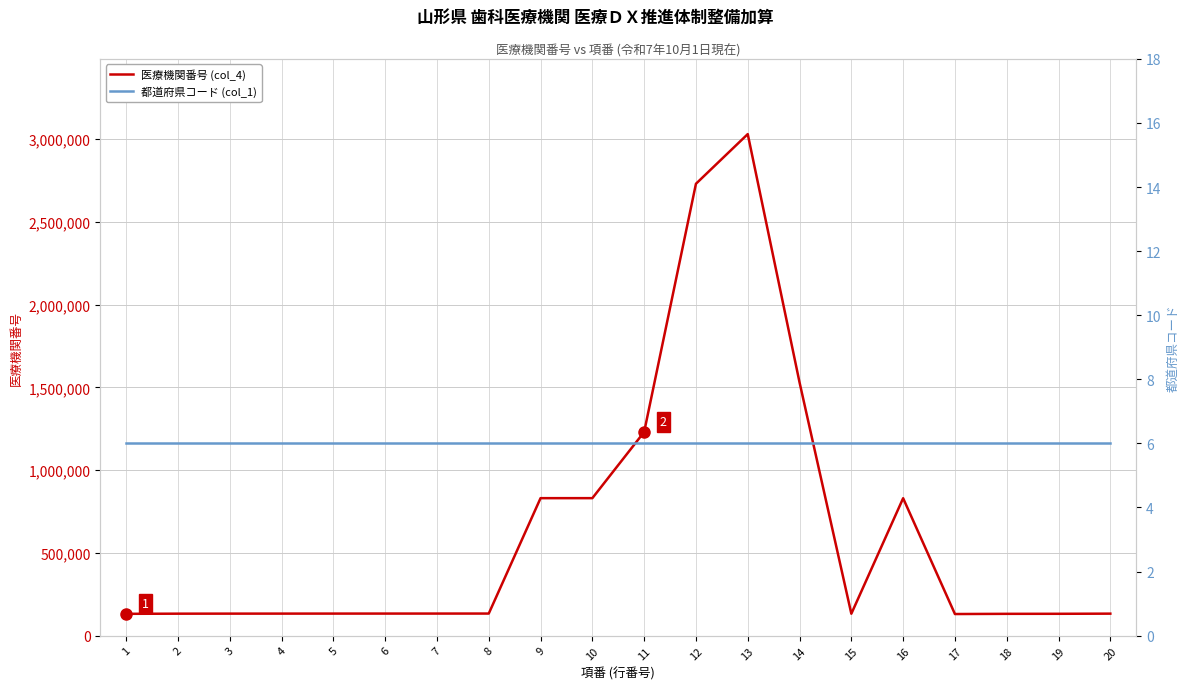

Reading right to left, extract all data points from this chart.

医療機関番号 (col_4): 20=133056	19=132140	18=131886	17=130714	16=830412	15=132538	14=1530342	13=3030408	12=2730305	11=1230562	10=830842	9=830784	8=133585	7=133502	6=133452	5=133353	4=133247	3=133130	2=132876	1=131993
都道府県コード (col_1): 20=6	19=6	18=6	17=6	16=6	15=6	14=6	13=6	12=6	11=6	10=6	9=6	8=6	7=6	6=6	5=6	4=6	3=6	2=6	1=6